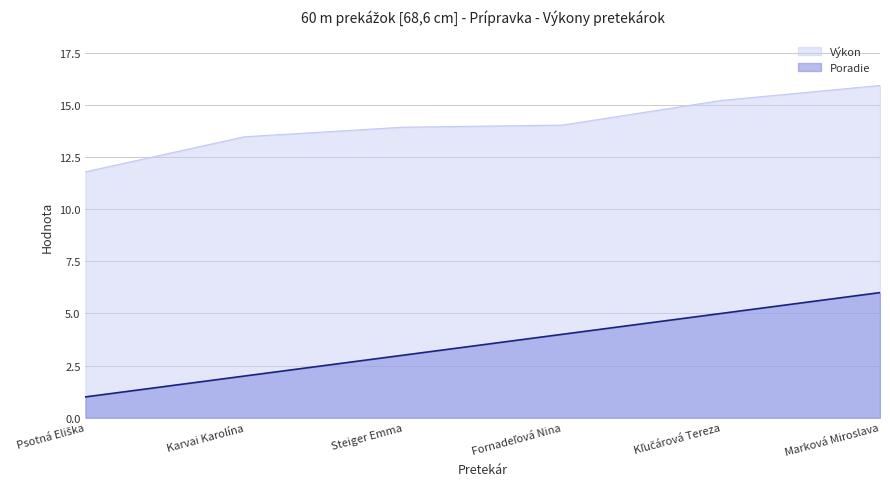

How many series are shown in this chart?

2